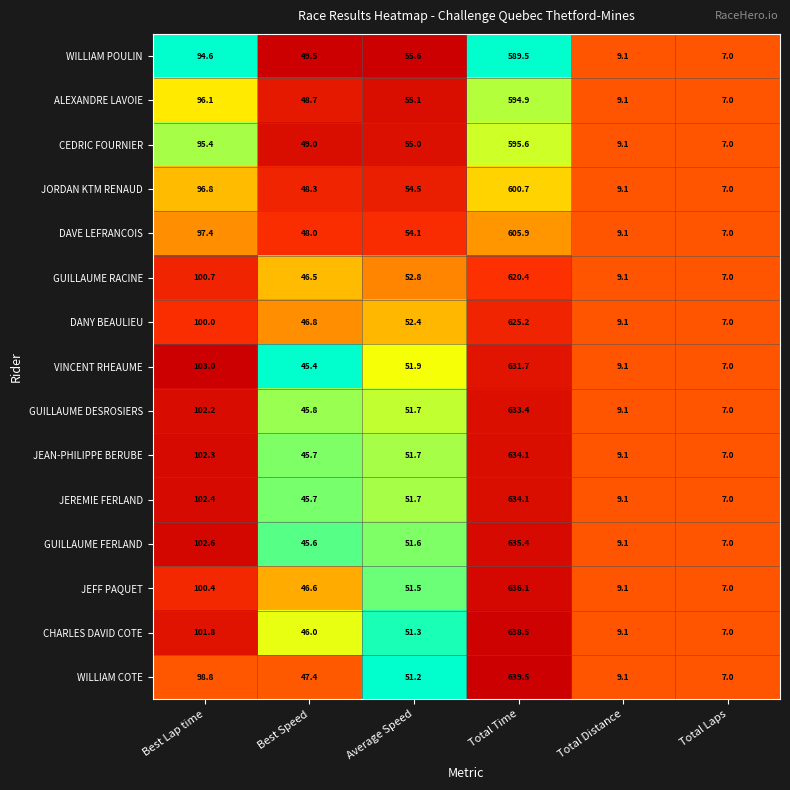

At Best Lap time, list the series in order from largest to smallest.

VINCENT RHEAUME, GUILLAUME FERLAND, JEREMIE FERLAND, JEAN-PHILIPPE BERUBE, GUILLAUME DESROSIERS, CHARLES DAVID COTE, GUILLAUME RACINE, JEFF PAQUET, DANY BEAULIEU, WILLIAM COTE, DAVE LEFRANCOIS, JORDAN KTM RENAUD, ALEXANDRE LAVOIE, CEDRIC FOURNIER, WILLIAM POULIN